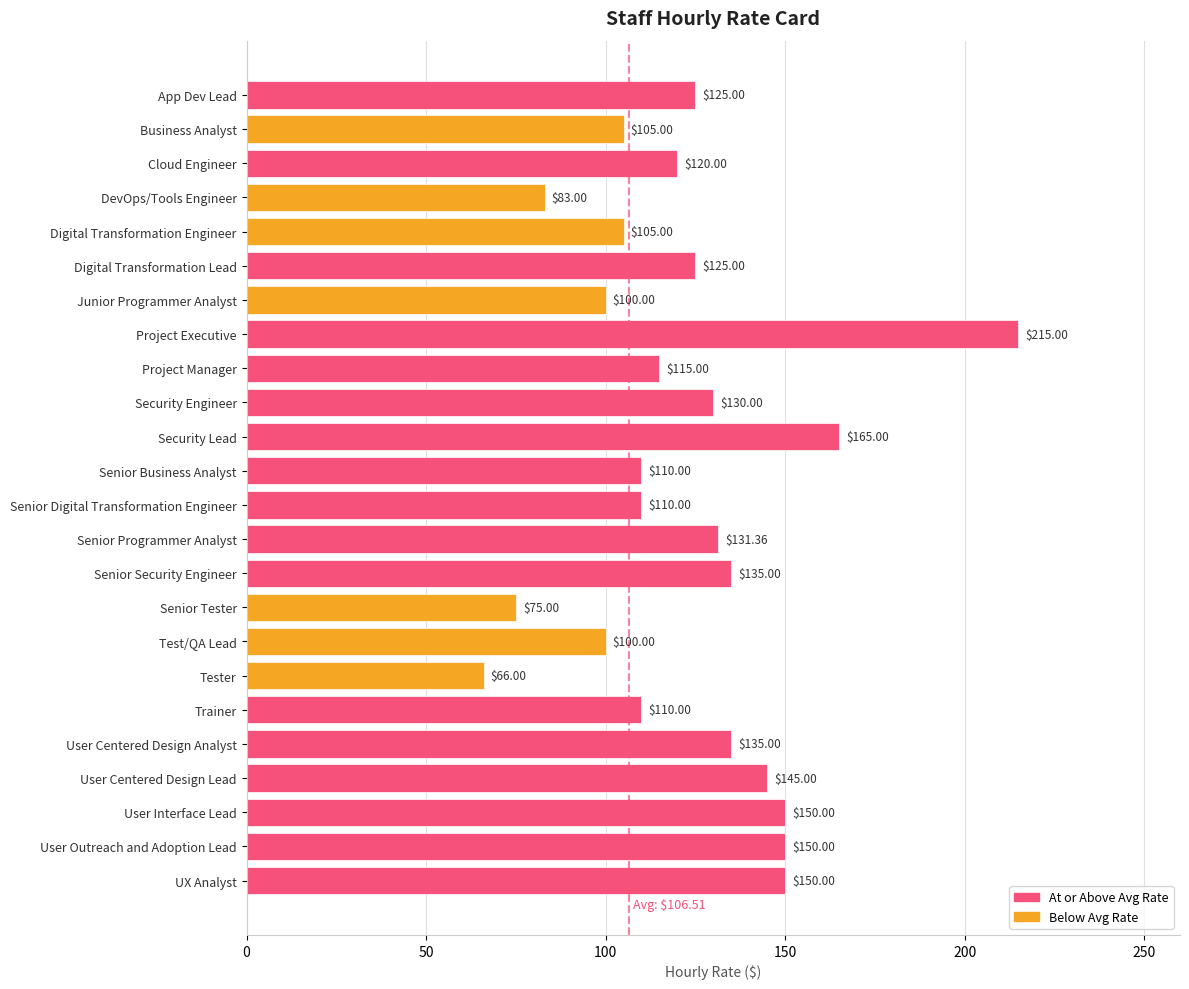

What is the sum of all values?

2955.4